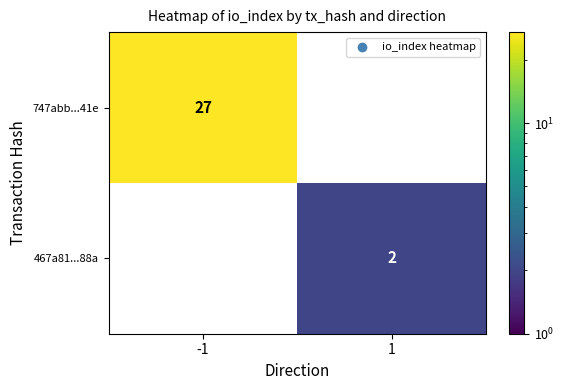

True or false: 747abb...41e has a value of 18 at -1.

False